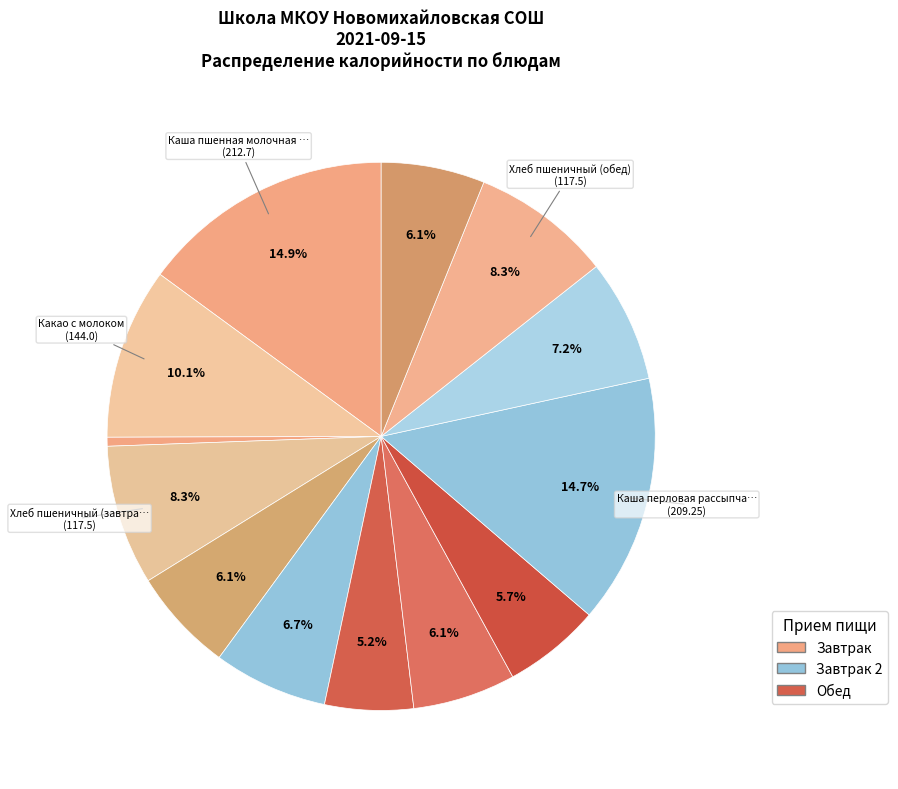

How many segments does this pie chart have?

13